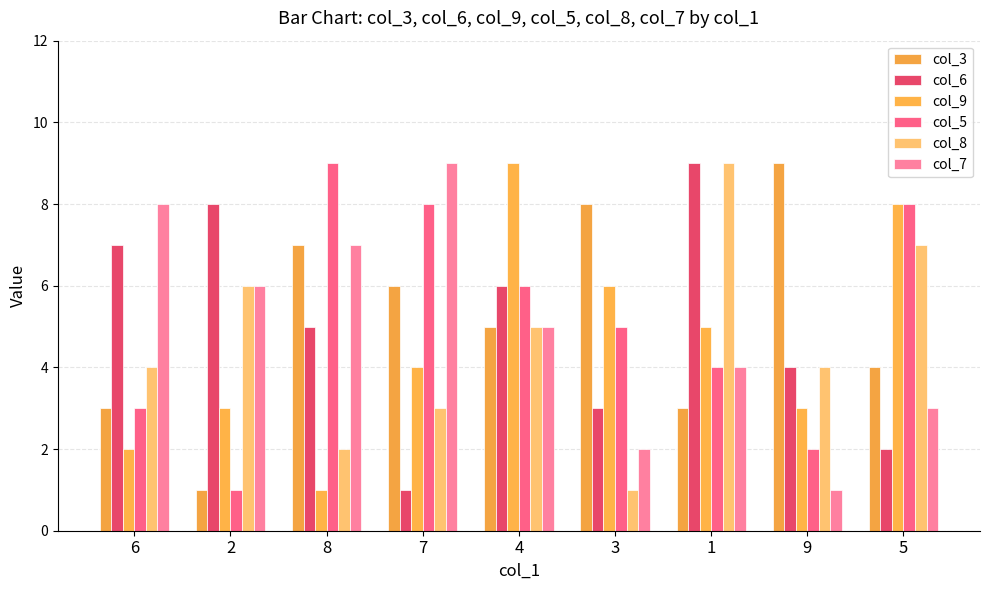

What is the label of the 1st bar from the right?

5